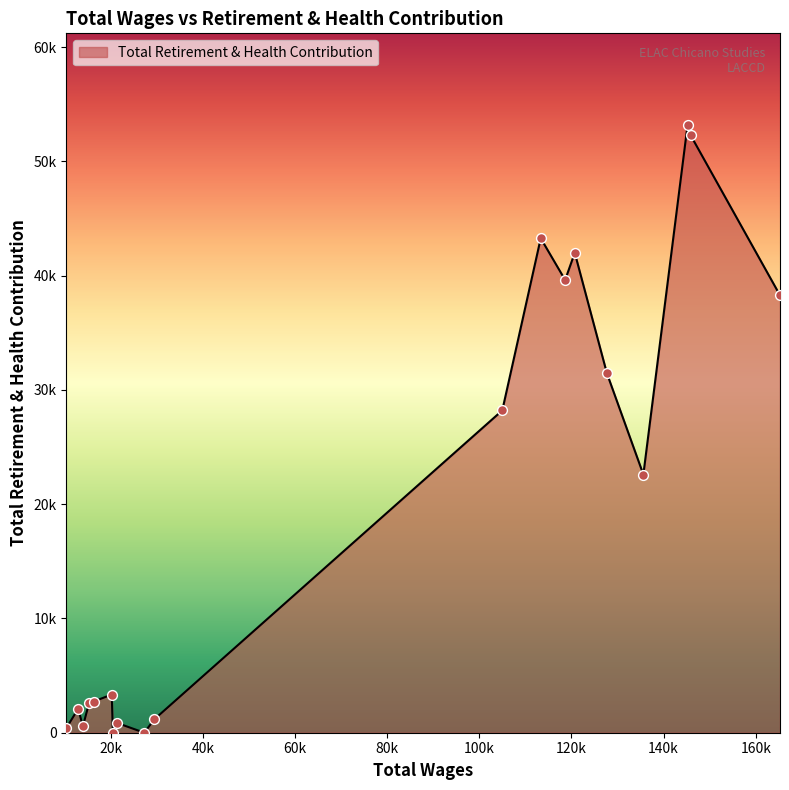

Is this an area chart (filled region under the line)?

Yes